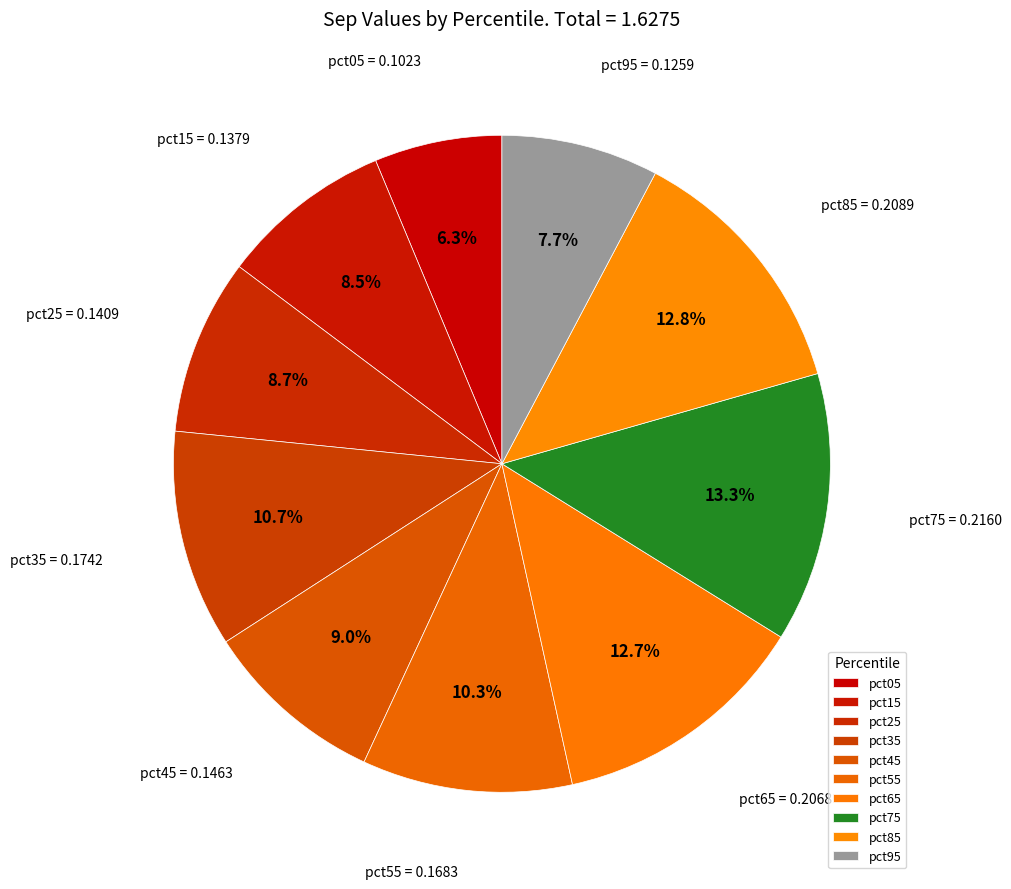

How many slices are in this pie chart?

10